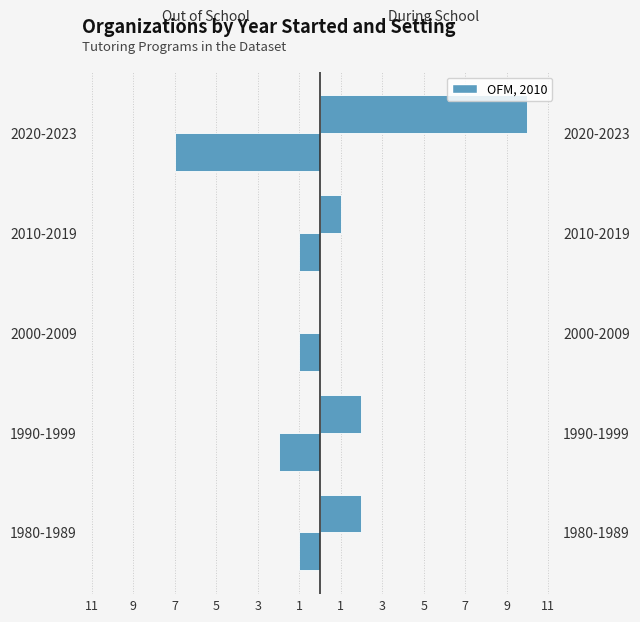

What is the highest value of the During School series?

10